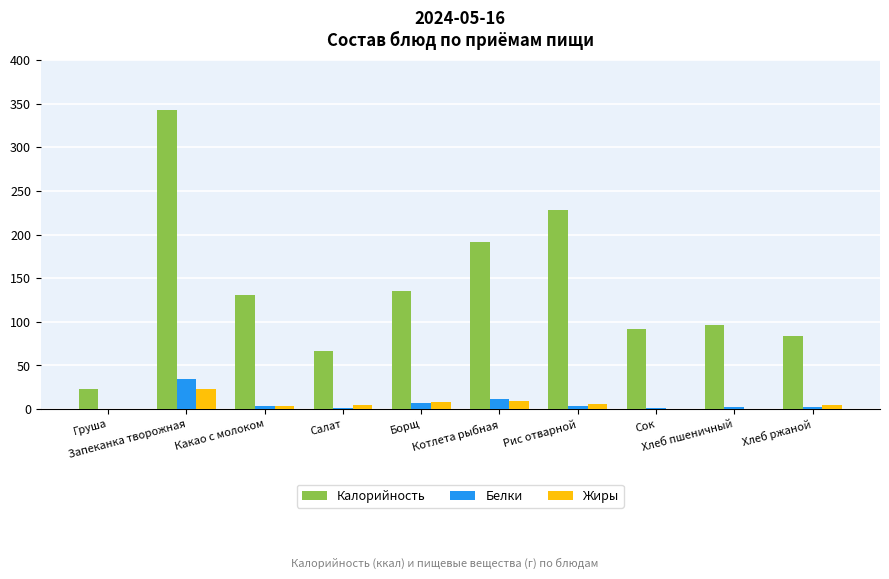

Which category has the highest value in the Белки series?

Запеканка творожная